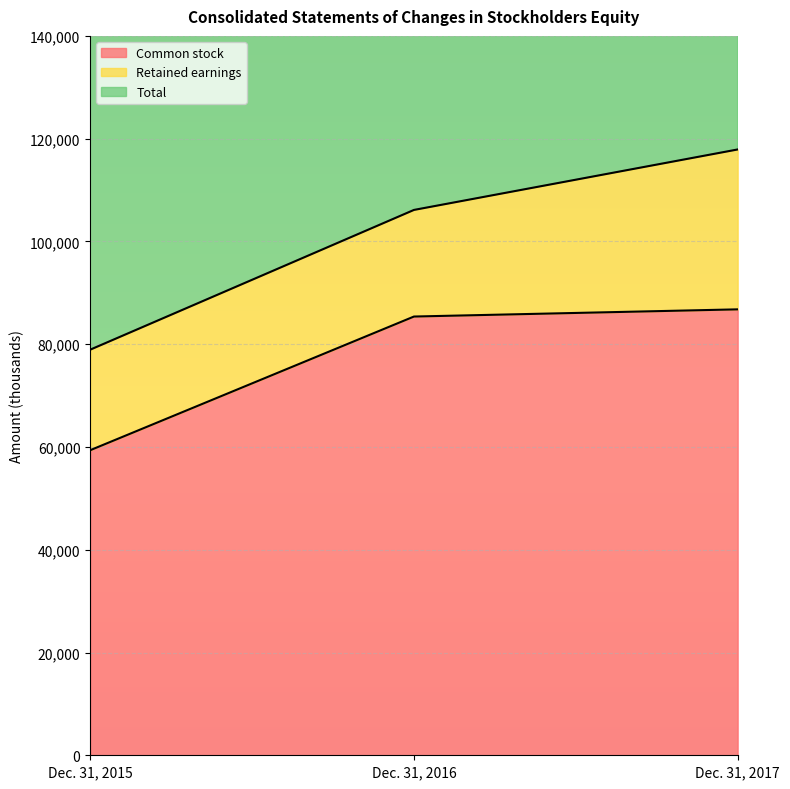

Rank the categories by Common stock value from highest to lowest.

Dec. 31, 2017, Dec. 31, 2016, Dec. 31, 2015